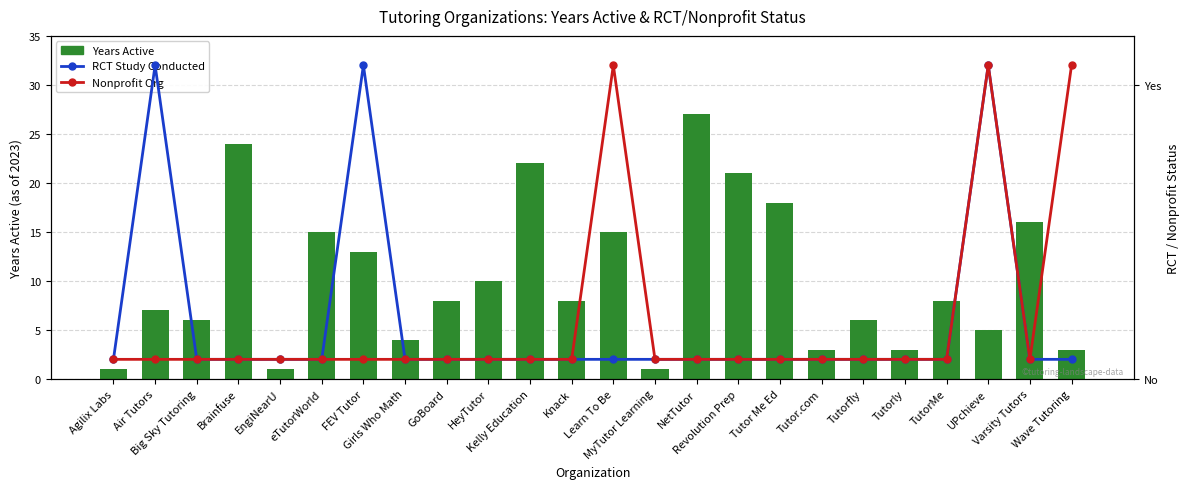

What is the label of the 23rd bar from the right?

Air Tutors